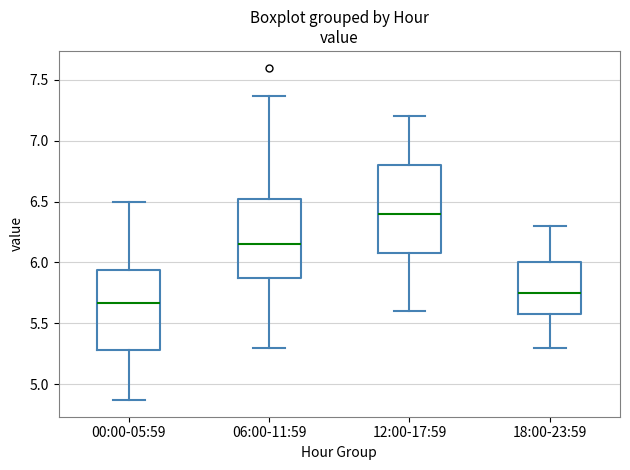

Where does the median line of the box for 00:00-05:59 sit on the y-axis? The values are not printed on the chart, so give them approximately, as read against the axis.

5.65